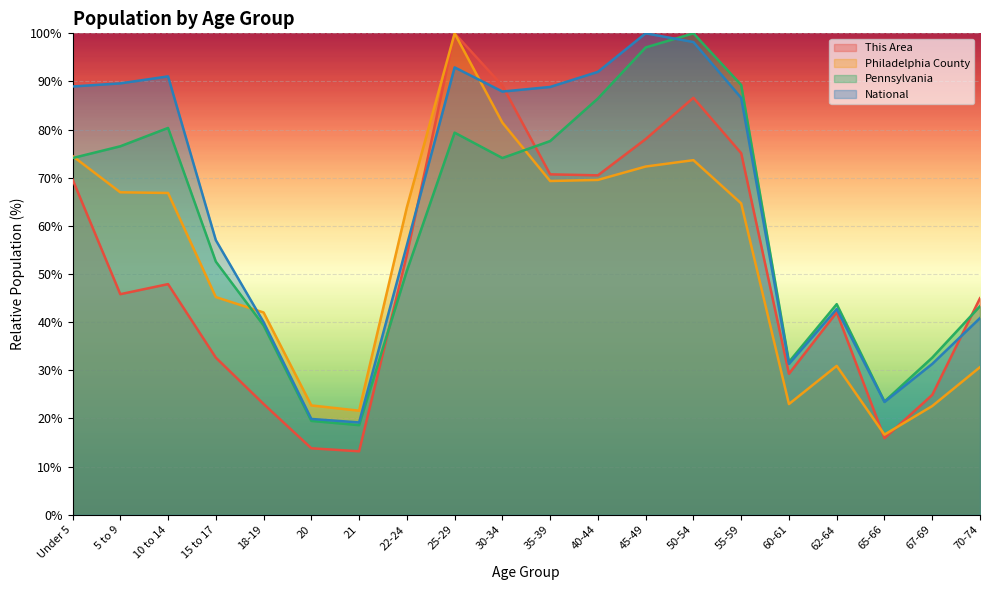

The value of Philadelphia County at 30-34 is 81.4. True or false?

True